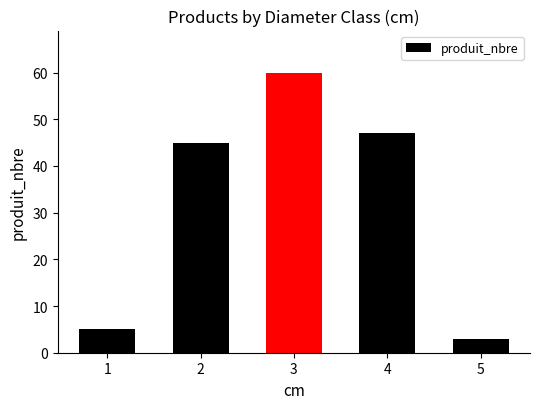

Are the bars grouped side by side (vs. stacked)?

No